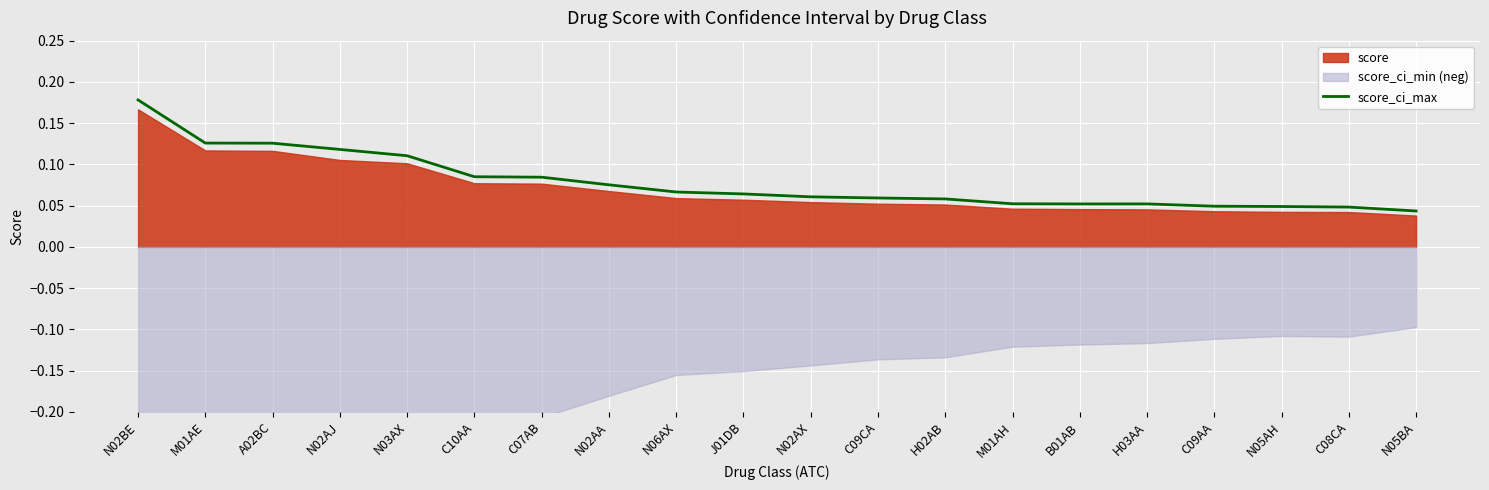

Count the values in the range 0 to 1.

20